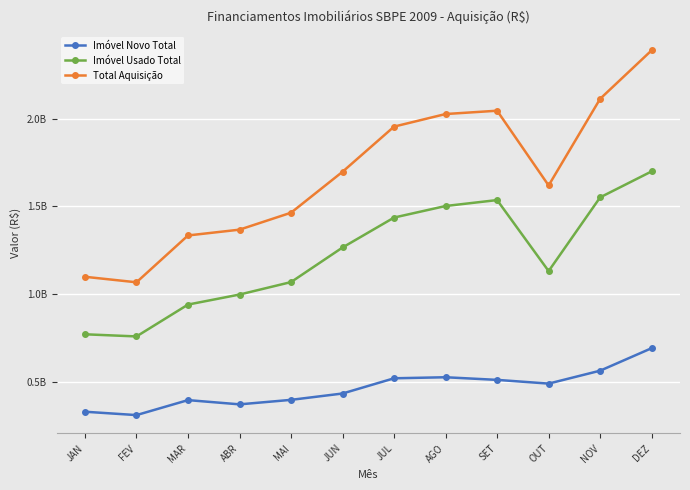

What is the maximum value shown in the chart?

2390637109